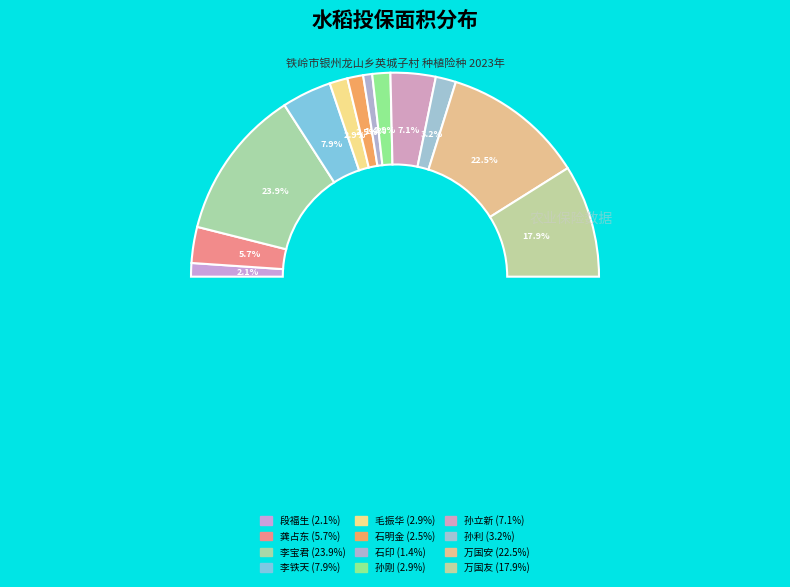

To the nearest percent, what portion does 孙刚 represent?

3%